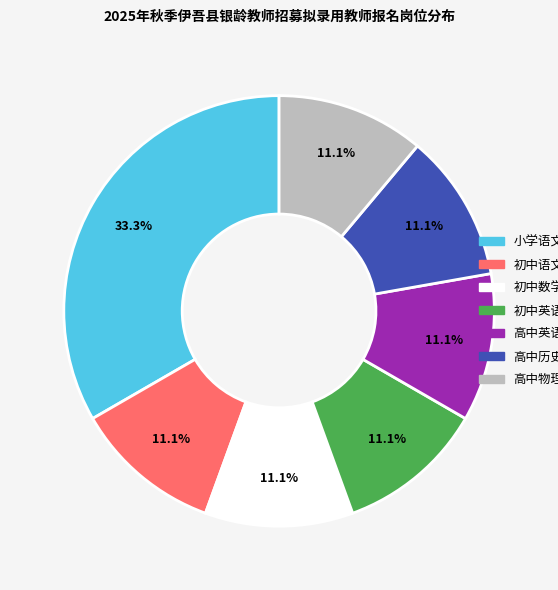

What portion of the pie excludes 高中英语?

88.9%